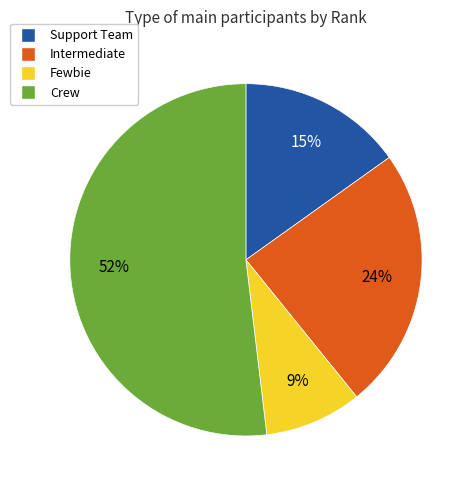

Is there any slice that represents more than half of the pie?

Yes